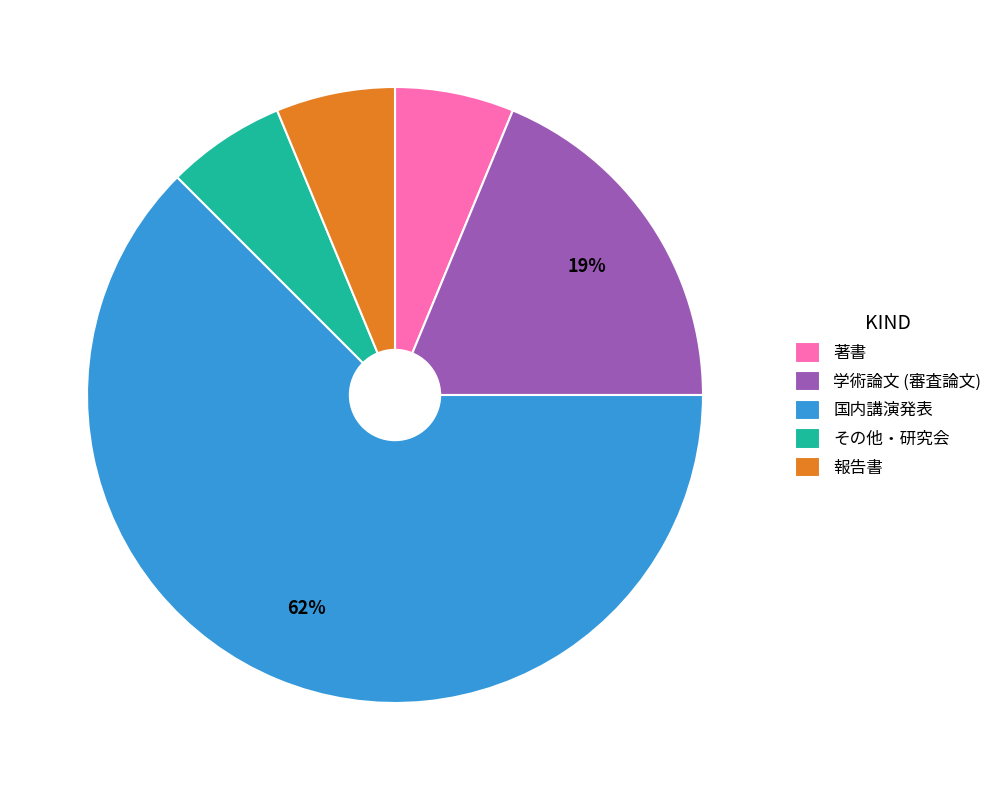

Approximately how many times larger is the value at 著書 compared to 報告書?

1.0